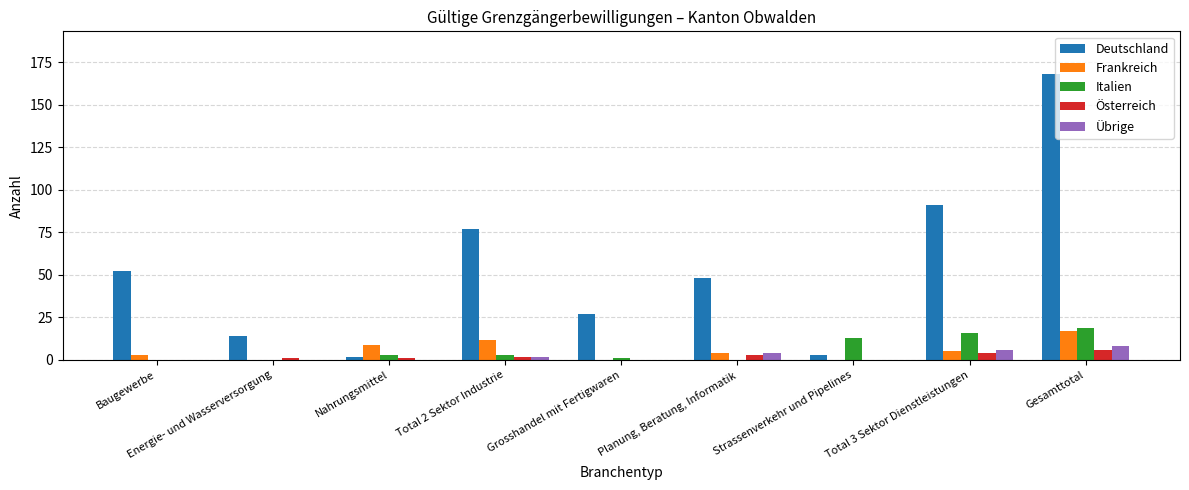

The Deutschland series shows 27 at Grosshandel mit Fertigwaren. True or false?

True